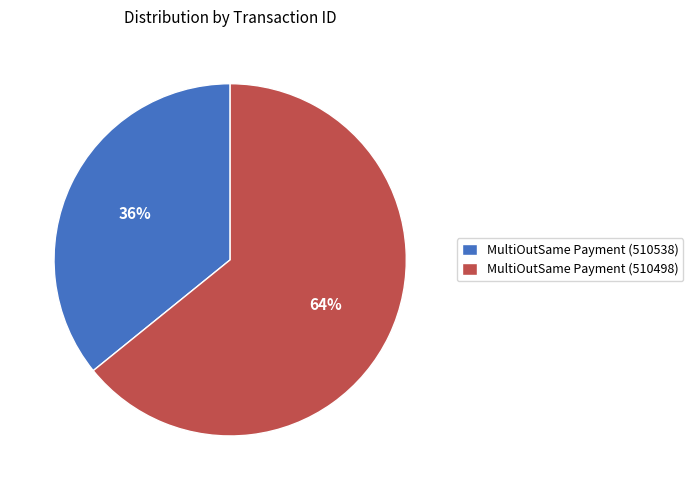

The MultiOutSame Payment (510538) slice represents 46% of the pie. True or false?

False